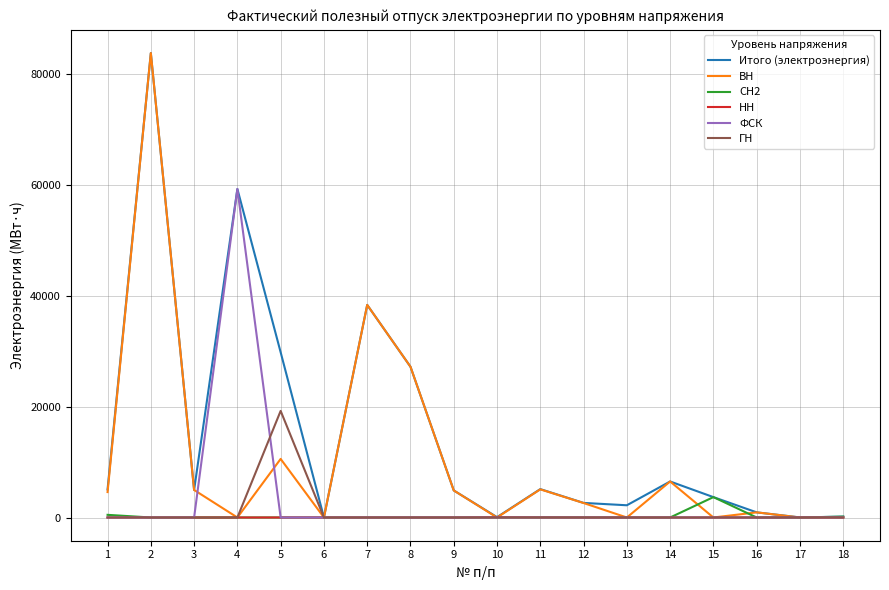

Does the chart display data point markers on the line(s)?

No